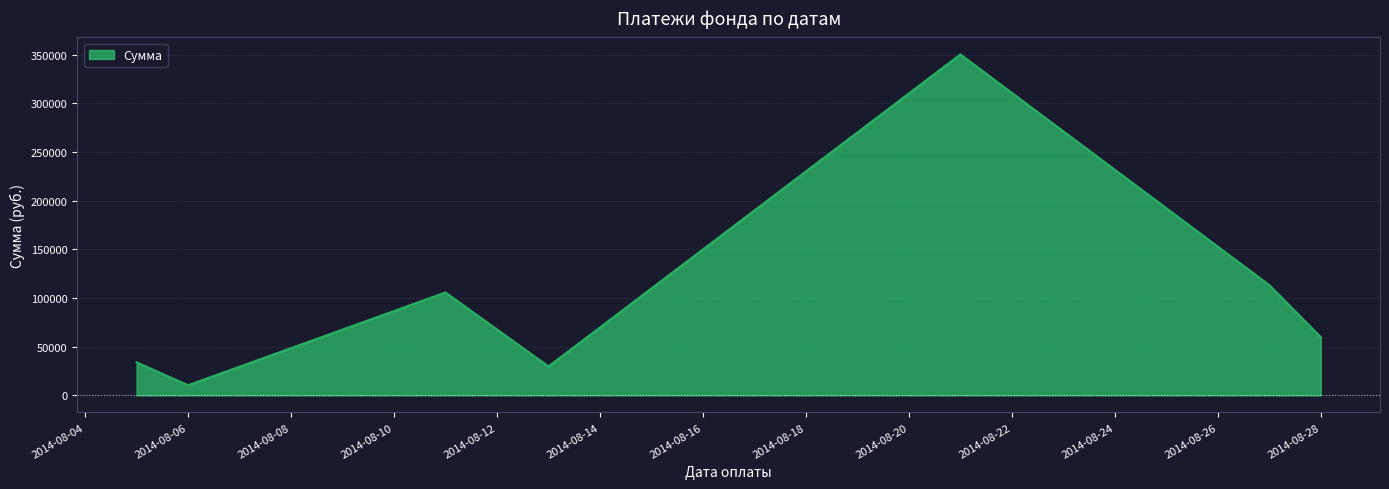

True or false: the data has more than 0 interior local peaks.

True